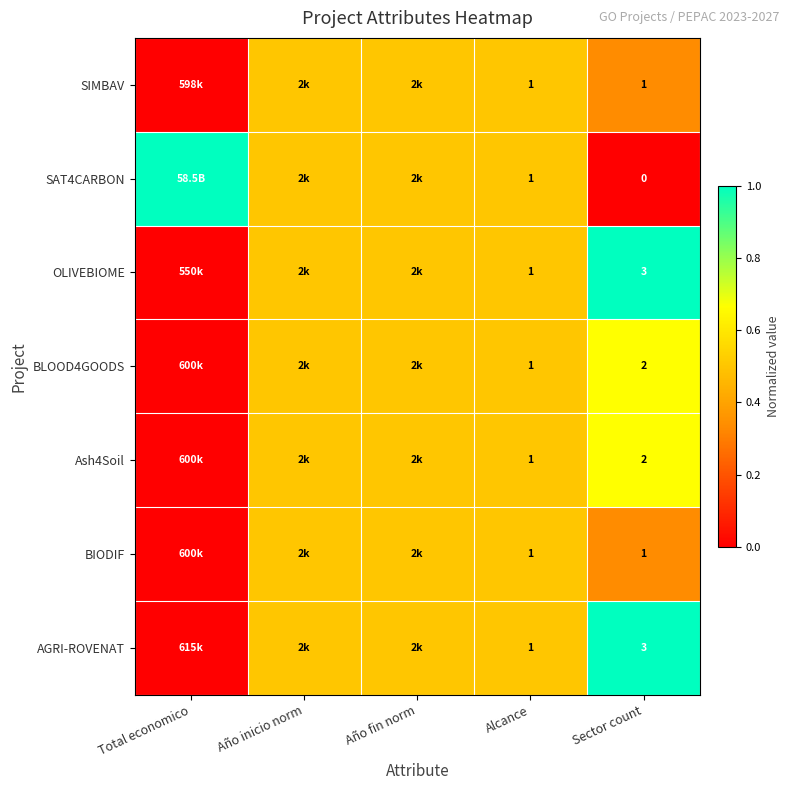

Is it true that AGRI-ROVENAT equals 1.0 at Alcance?

True